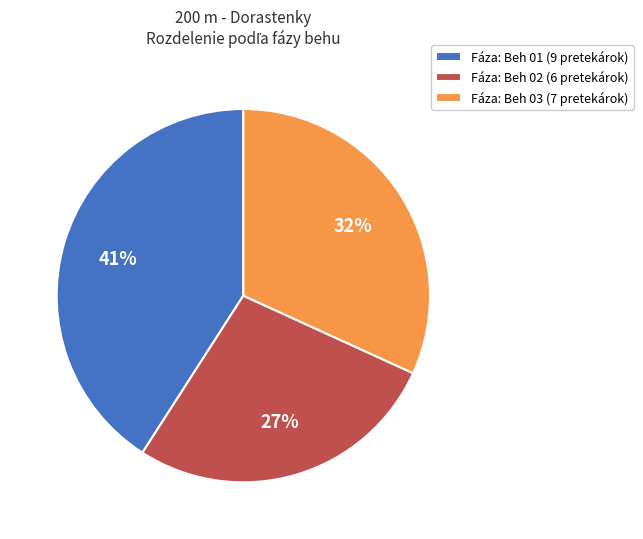

Between Fáza: Beh 01 (9 pretekárok) and Fáza: Beh 03 (7 pretekárok), which is larger?

Fáza: Beh 01 (9 pretekárok)